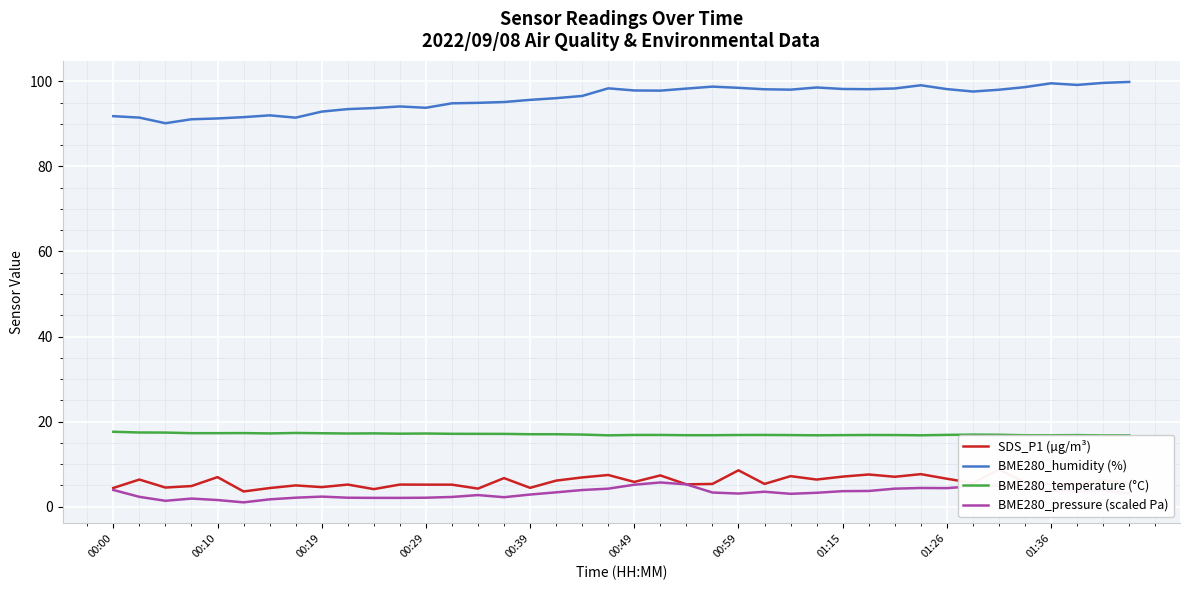

What is the average value of the BME280_pressure (scaled Pa) series?

3.2